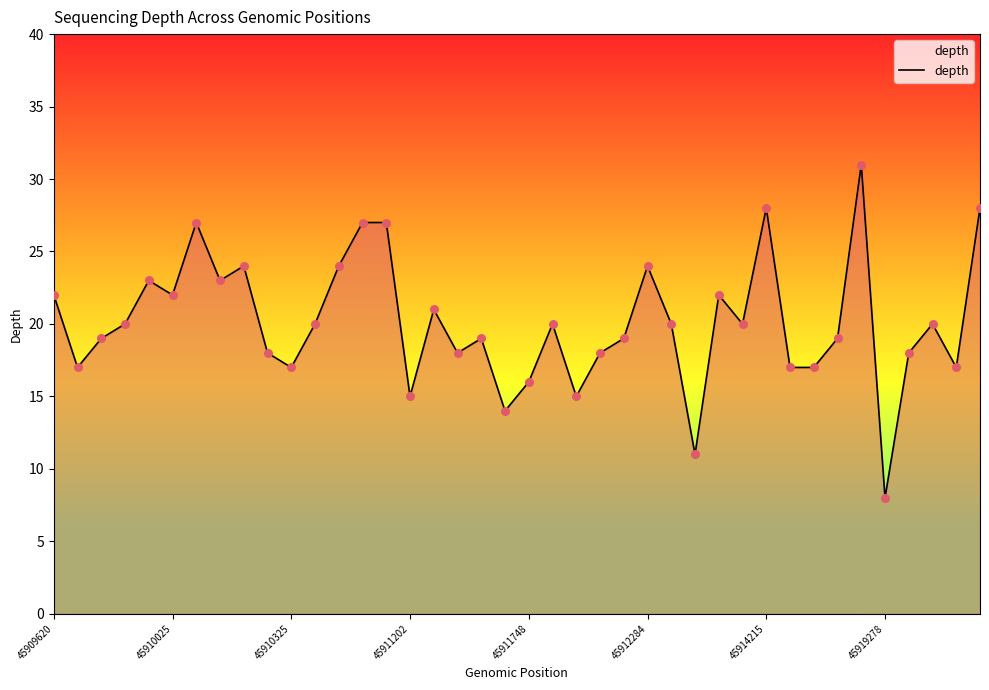

What is the smallest value displayed?

8